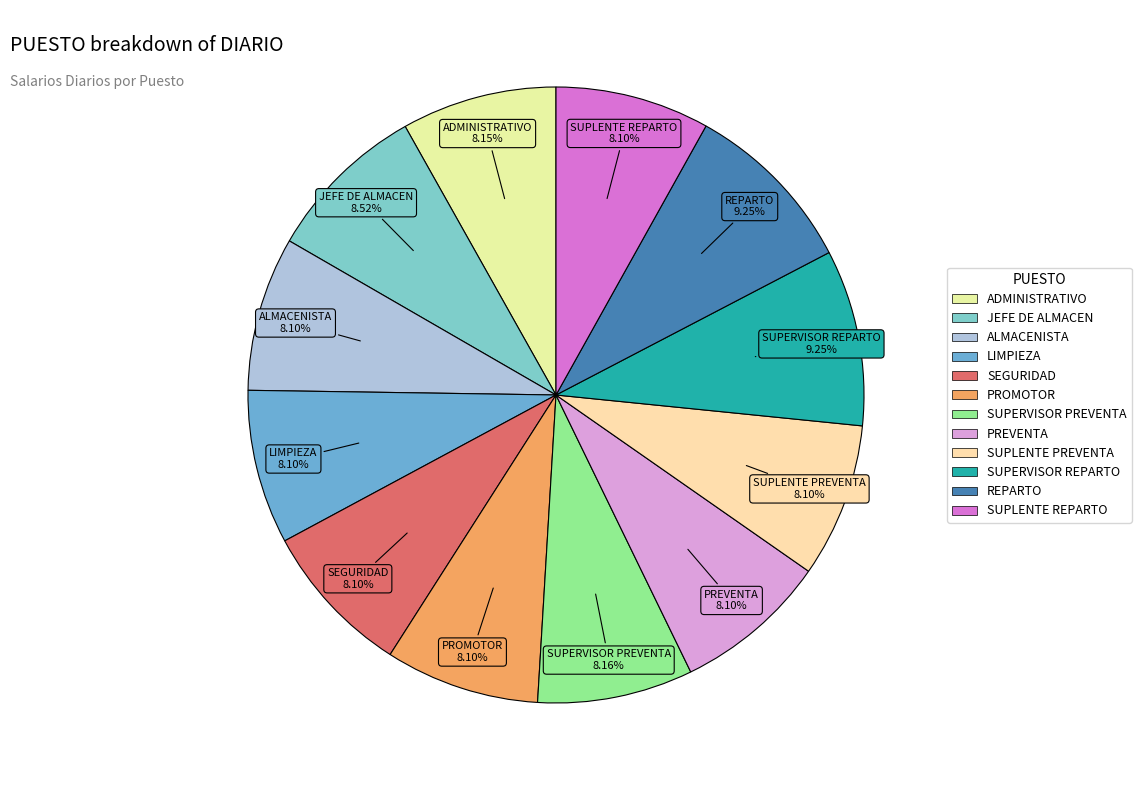

What percentage is the SUPERVISOR REPARTO slice, to the nearest percent?

9%